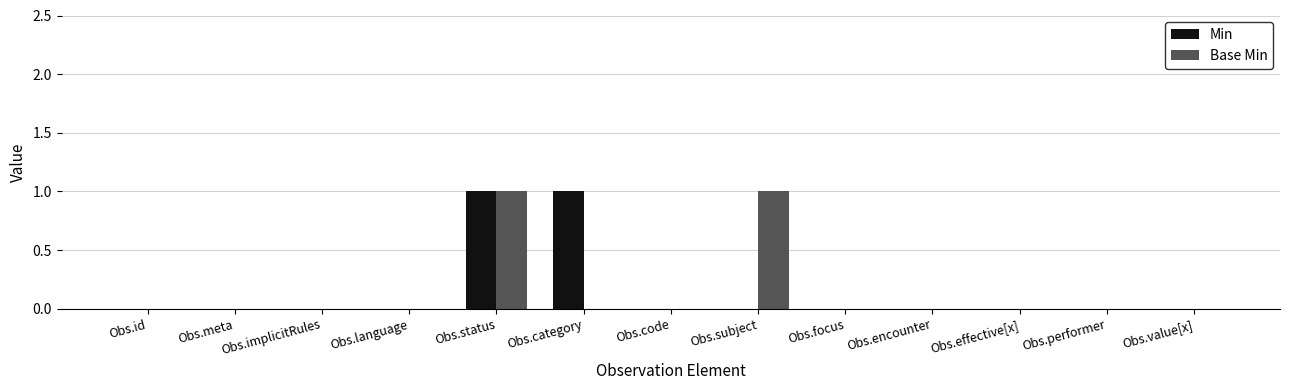

Reading right to left, list all the values displayed in this chart.

Min: 0	0	0	0	0	0	0	1	1	0	0	0	0
Base Min: 0	0	0	0	0	1	0	0	1	0	0	0	0